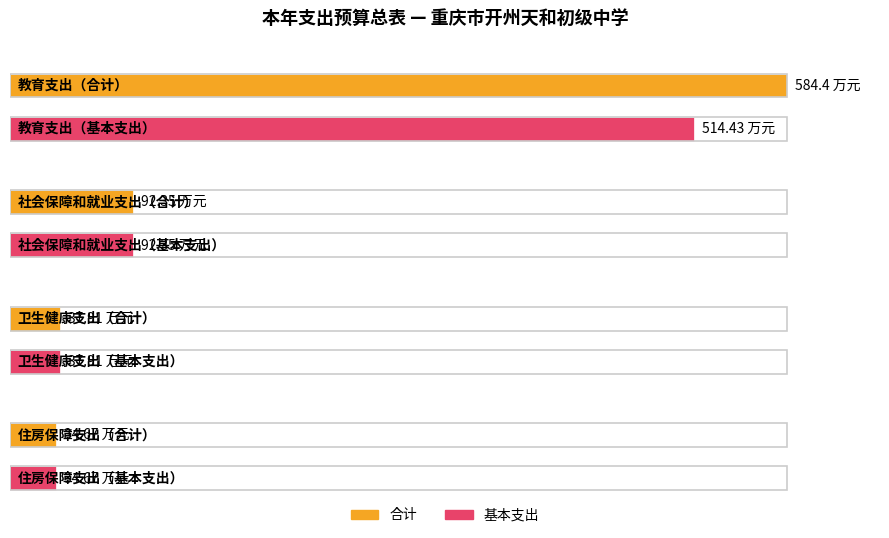

What are all the series names shown in the legend?

合计, 基本支出